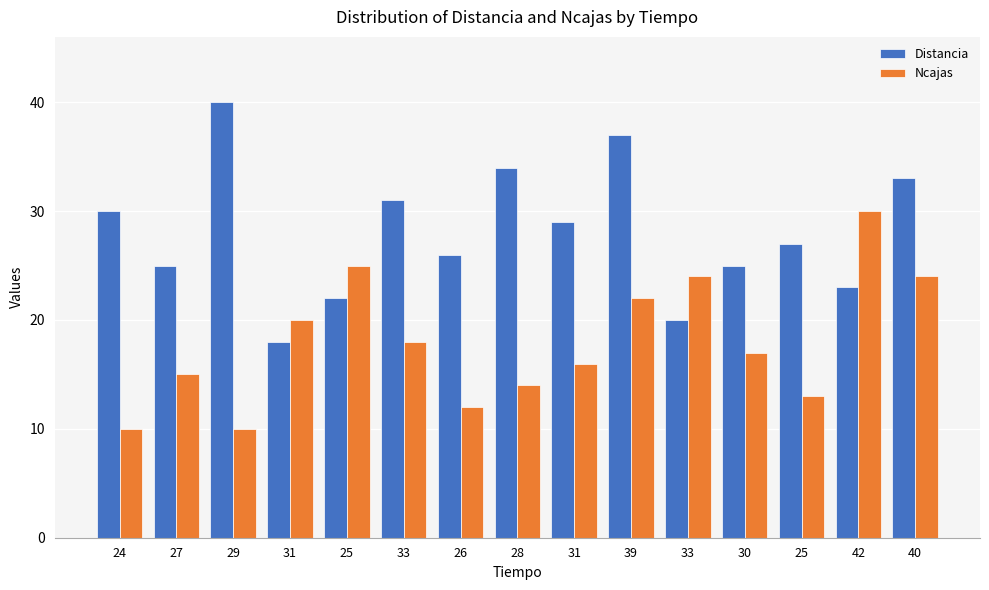

What is the smallest value displayed?

10